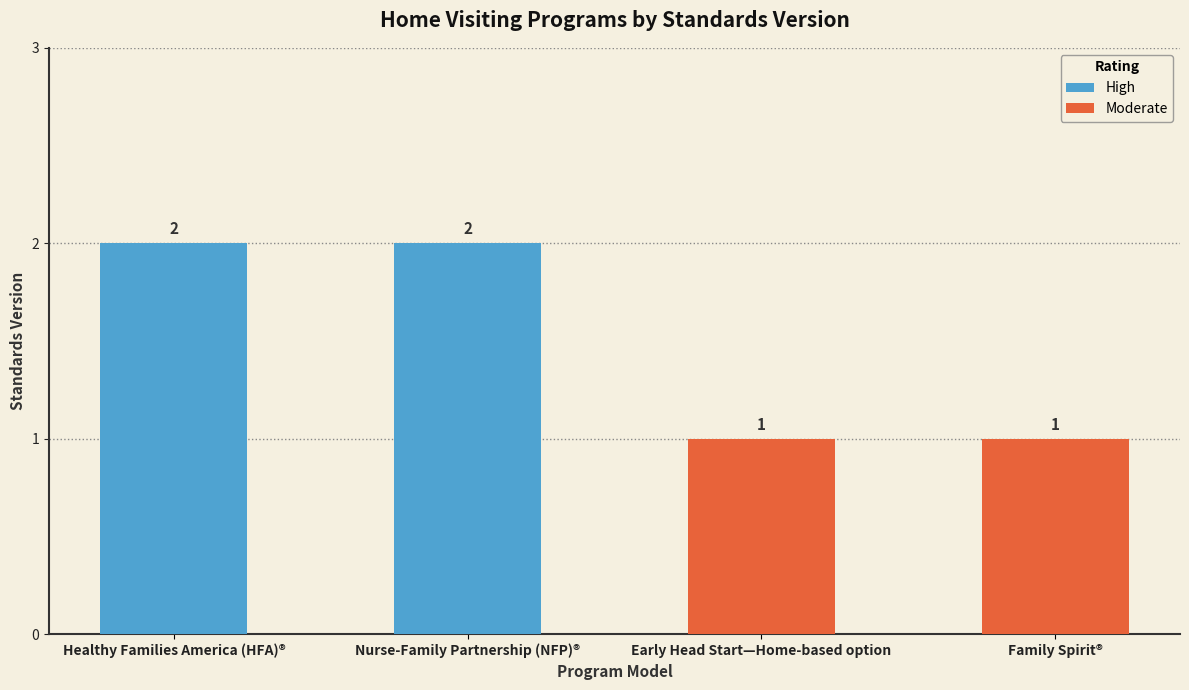

The chart shows a value of 3 at Nurse-Family Partnership (NFP)®. True or false?

False